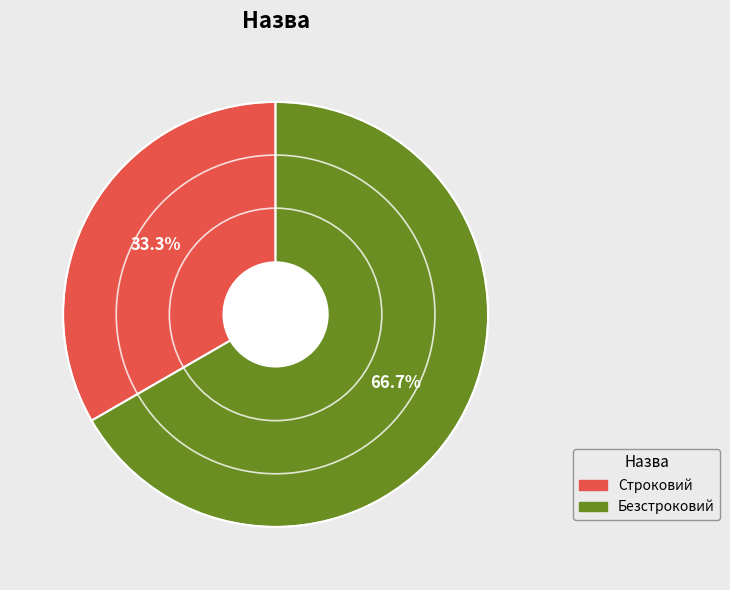

Does any single category account for the majority?

Yes